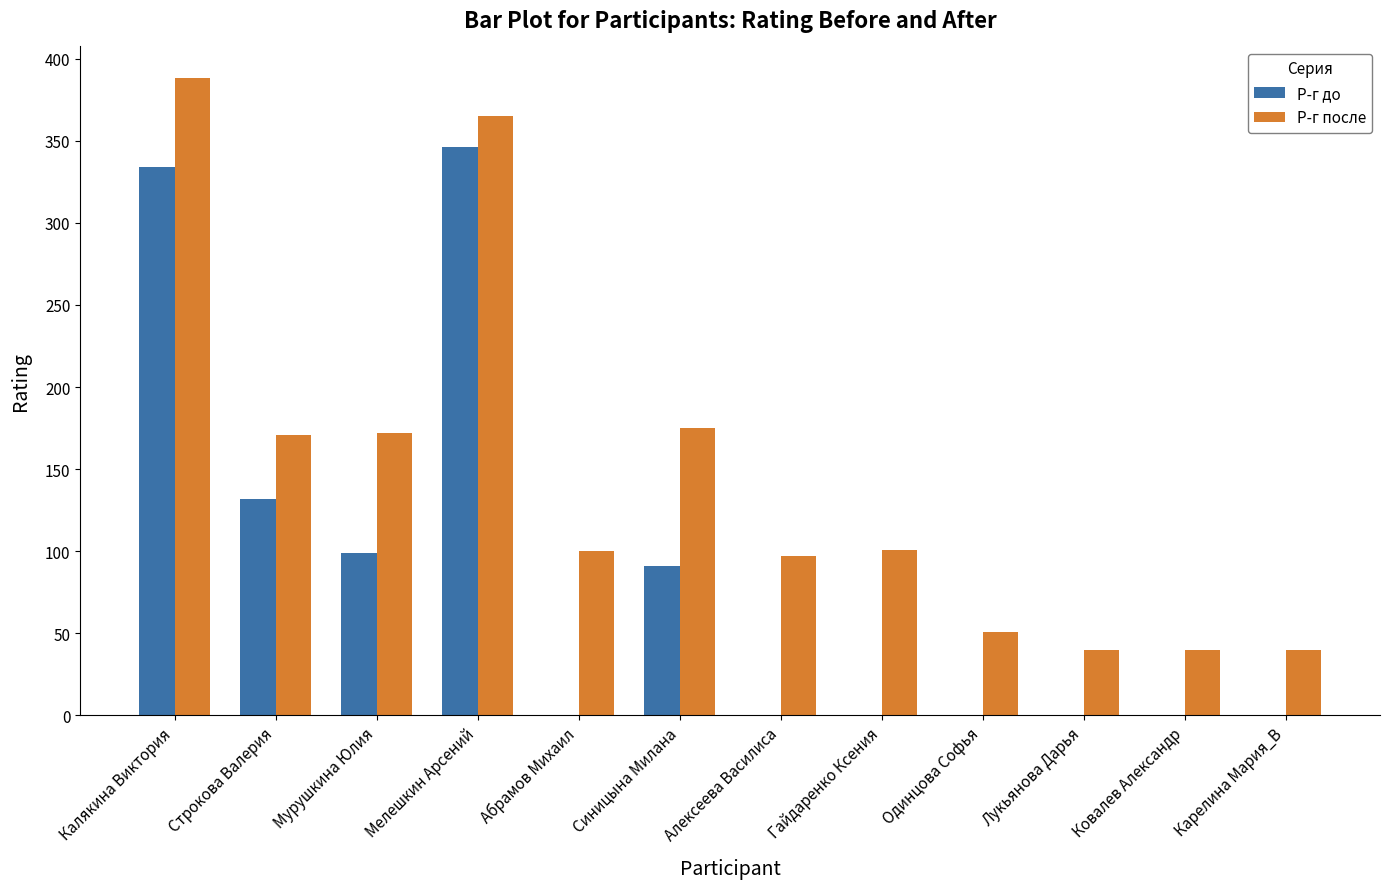

What is the sum of the Р-г после values at Мурушкина Юлия and Калякина Виктория?

560